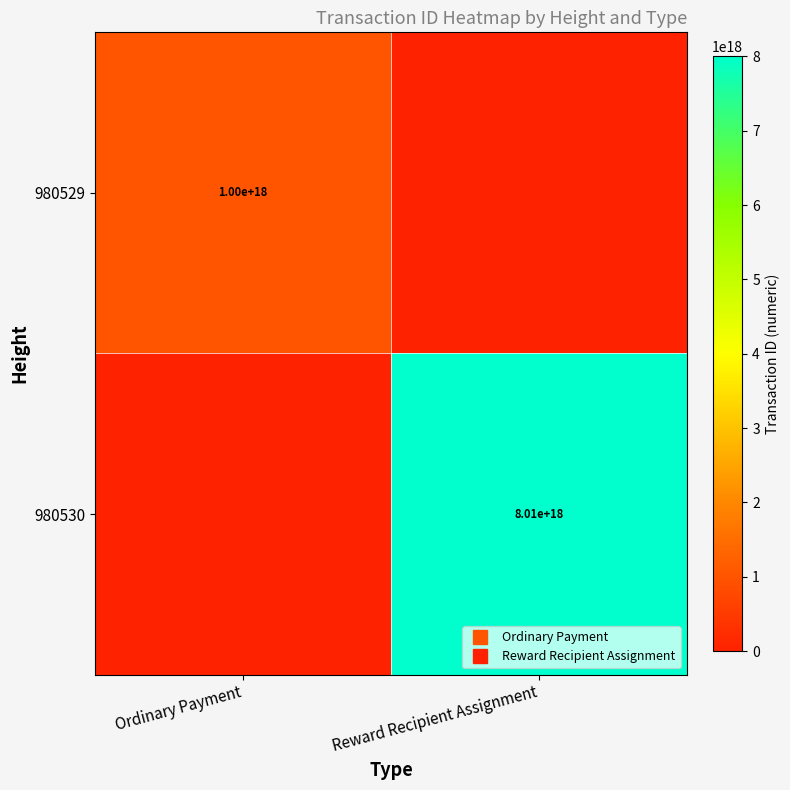

What is the total value across all series at Ordinary Payment?

1001697454054891136